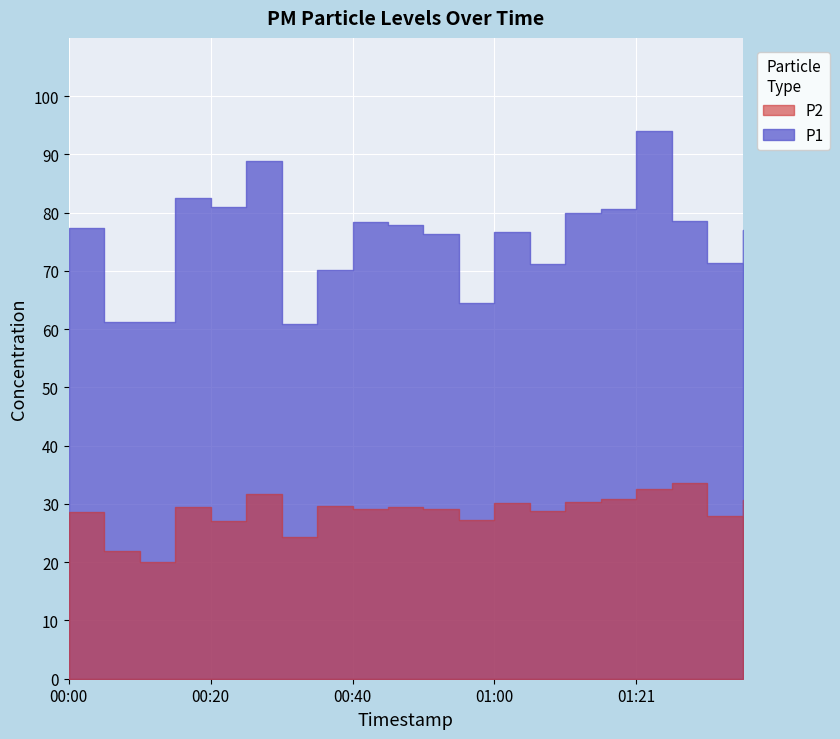

Reading right to left, transcribe all the data shown in this chart.

P1: 01:36=77.0	01:31=71.4	01:26=78.6	01:21=94.0	01:16=80.6	01:11=79.9	01:05=71.2	01:00=76.6	00:55=64.5	00:50=76.4	00:45=77.8	00:40=78.4	00:35=70.2	00:30=60.9	00:25=88.8	00:20=80.9	00:15=82.5	00:10=61.3	00:05=61.2	00:00=77.3
P2: 01:36=30.7	01:31=28.0	01:26=33.6	01:21=32.6	01:16=30.8	01:11=30.4	01:05=28.8	01:00=30.2	00:55=27.2	00:50=29.1	00:45=29.4	00:40=29.1	00:35=29.6	00:30=24.4	00:25=31.7	00:20=27.1	00:15=29.4	00:10=20.0	00:05=21.9	00:00=28.7